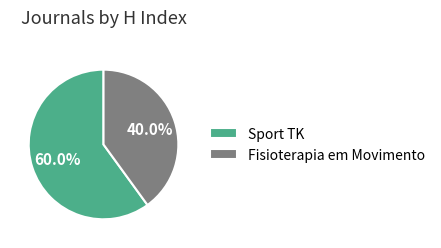

Approximately how many times larger is the value at Fisioterapia em Movimento compared to Sport TK?

0.7